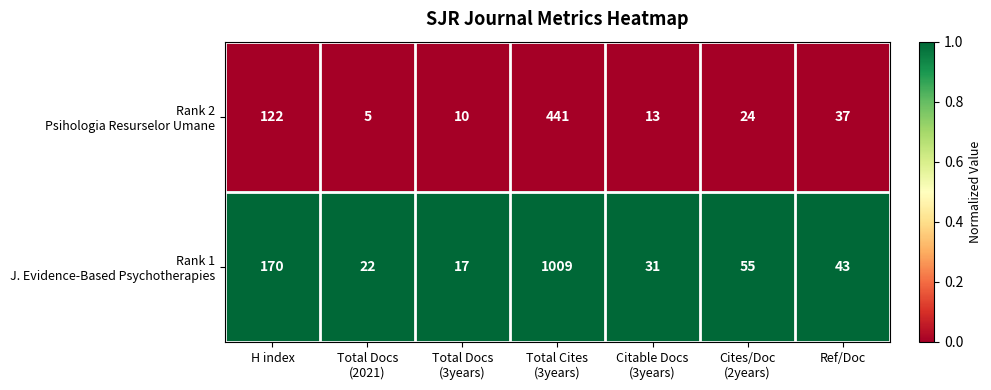

What is the spread (max minus min) of values at H index?

48